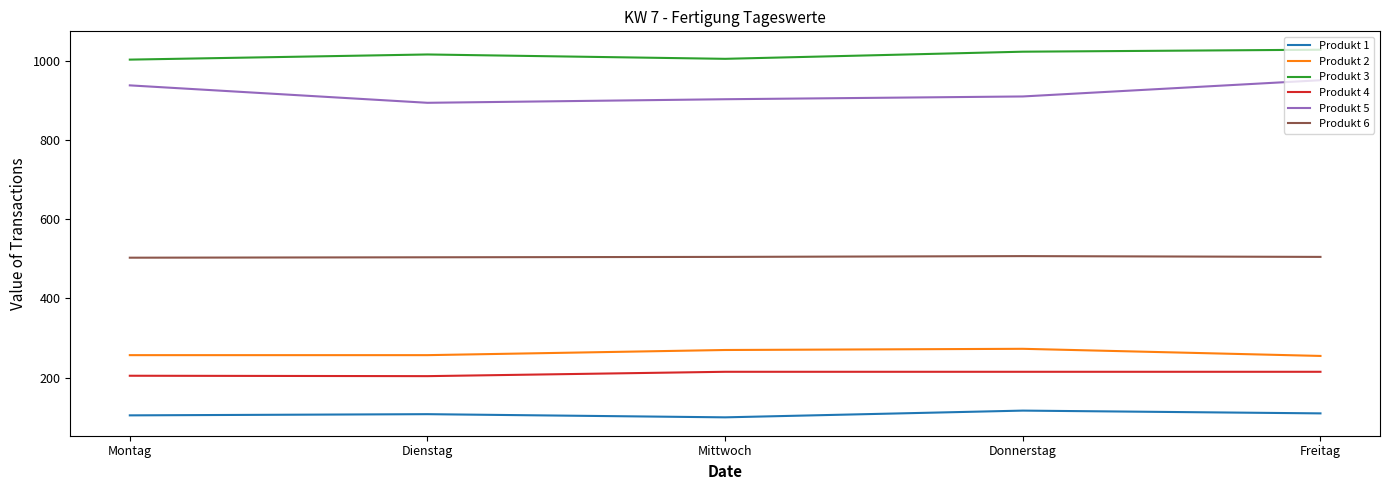

At which category does Produkt 4 reach its first local valley?

Dienstag